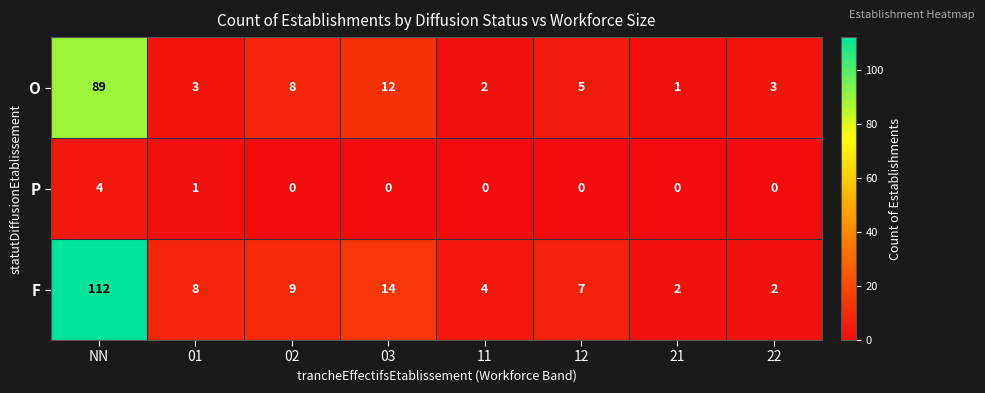

Reading left to right, what are all the values shown in this chart?

O: NN=89	01=3	02=8	03=12	11=2	12=5	21=1	22=3
P: NN=4	01=1	02=0	03=0	11=0	12=0	21=0	22=0
F: NN=112	01=8	02=9	03=14	11=4	12=7	21=2	22=2